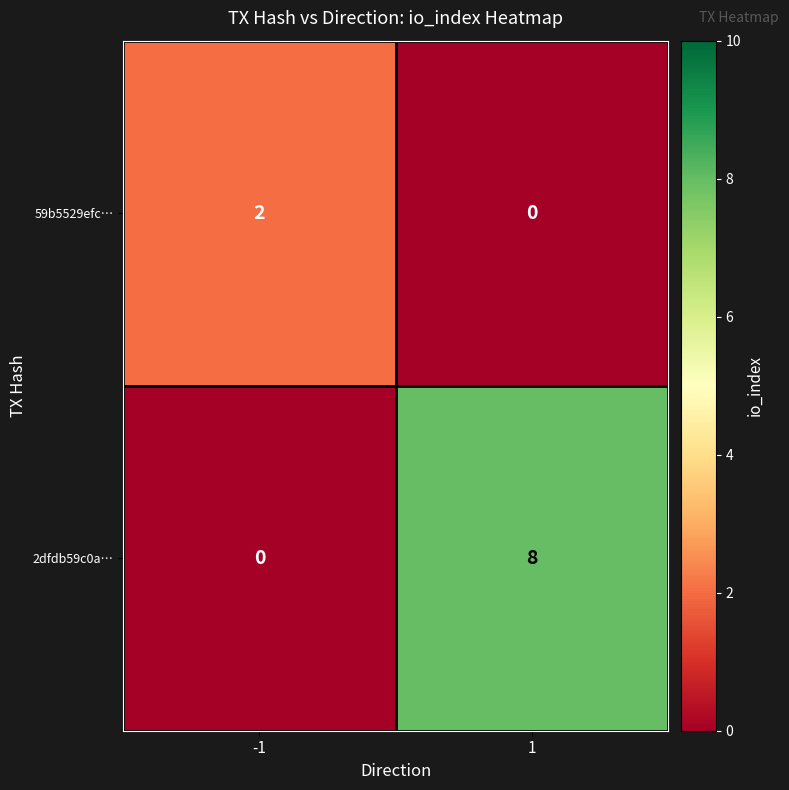

What is the highest value of the 2dfdb59c0a… series?

8